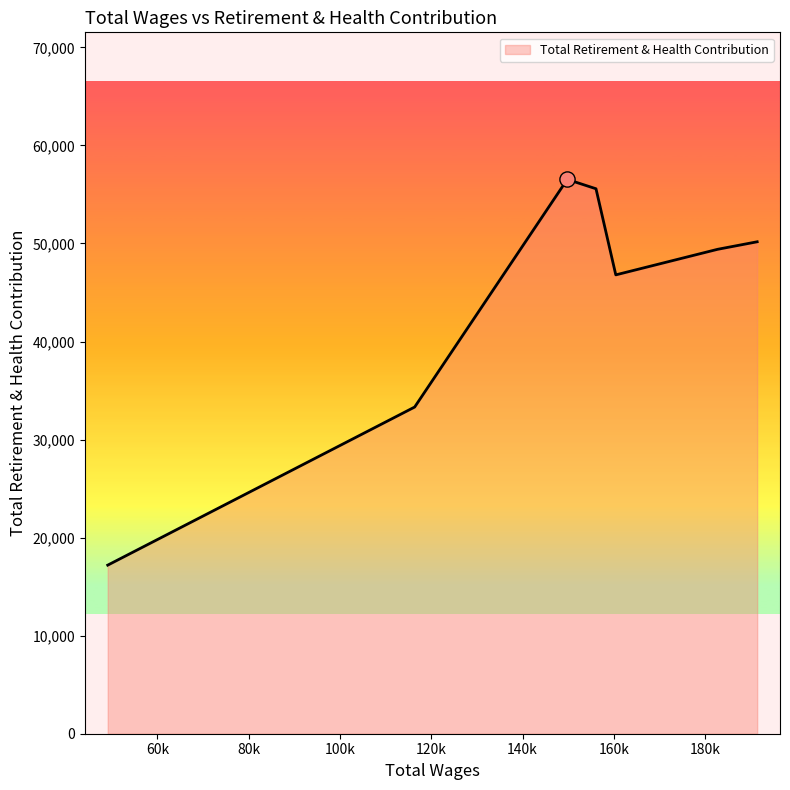

Approximately how many times larger is the value at 156076.0 compared to 182704.0?

1.1